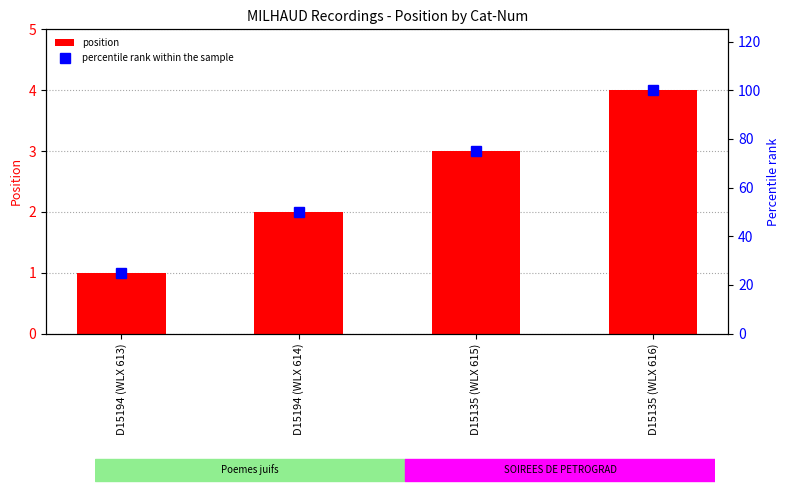

What is the minimum value shown in the chart?

1